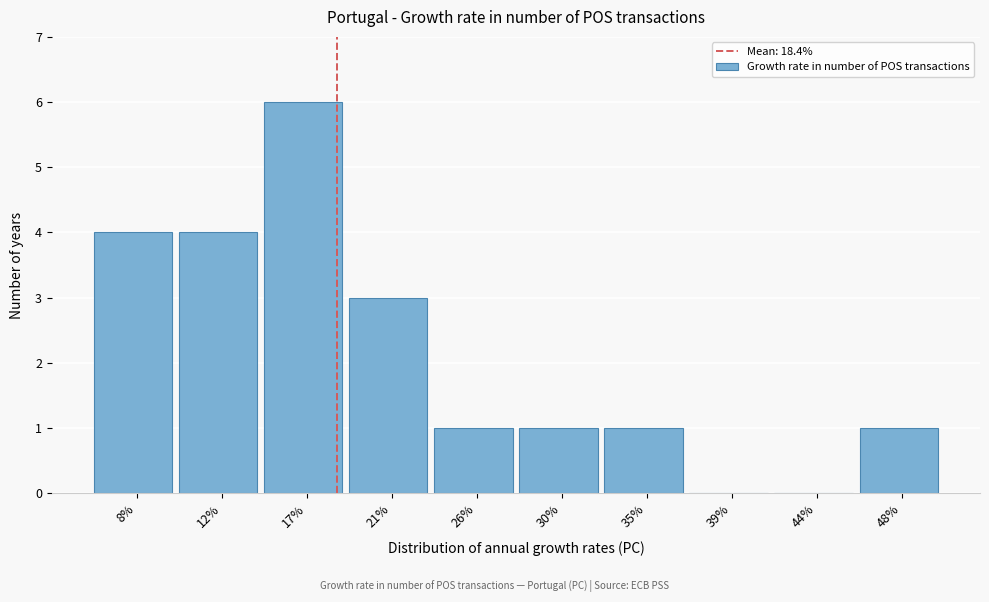

Reading left to right, transcribe this chart: for each bar, give the range it covers on the x-axis and its height. Neither the bar edges nor the heights are printed on the chart, so give them approximately, as read against the axes.

5.5 to 10.0: 4
10.0 to 14.5: 4
14.5 to 19.0: 6
19.0 to 23.5: 3
23.5 to 28.0: 1
28.0 to 32.5: 1
32.5 to 37.0: 1
37.0 to 41.5: 0
41.5 to 46.0: 0
46.0 to 50.5: 1